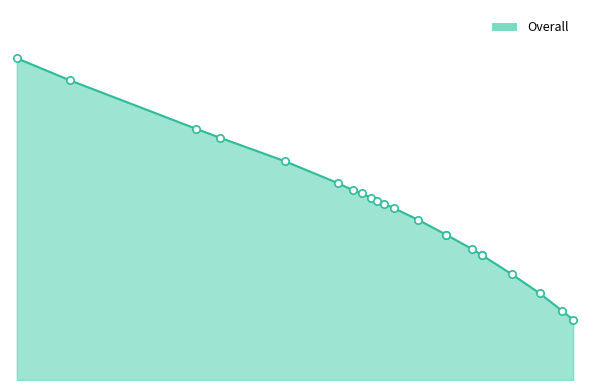

What is the change in value from 4237 to 4432?

-2.5